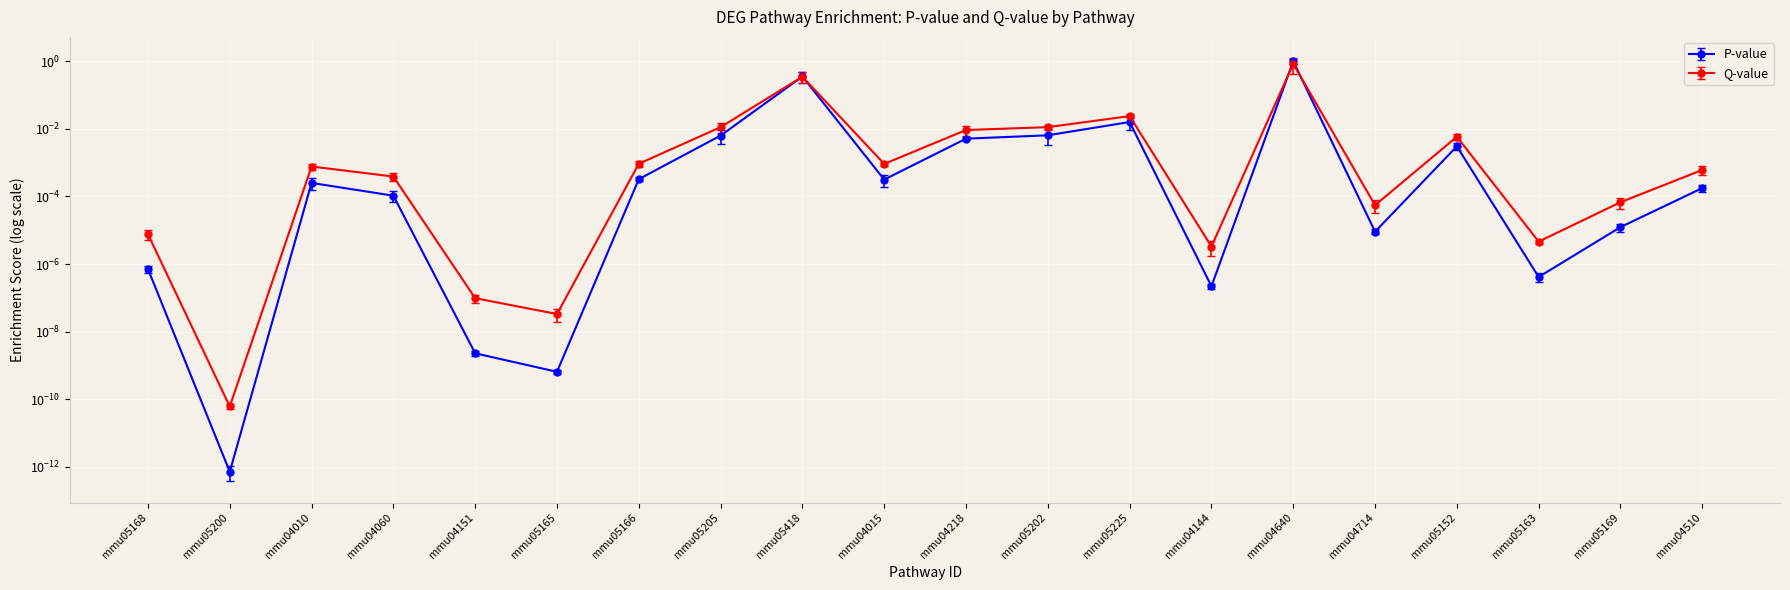

Does the chart display data point markers on the line(s)?

Yes